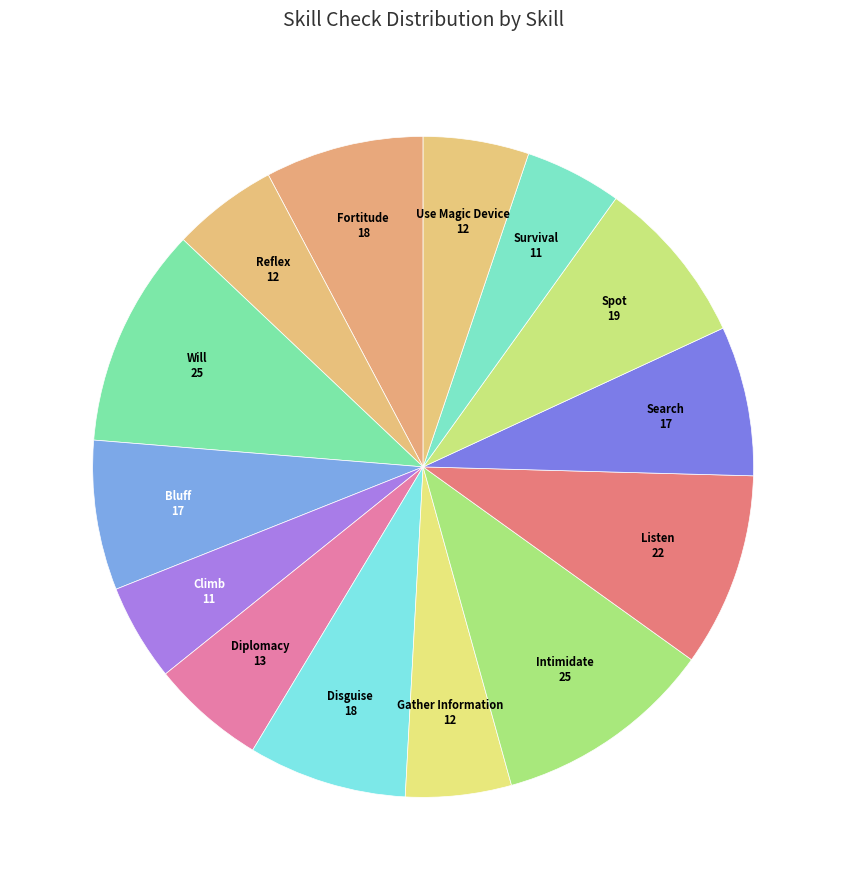

True or false: Diplomacy accounts for 6% of the total.

True